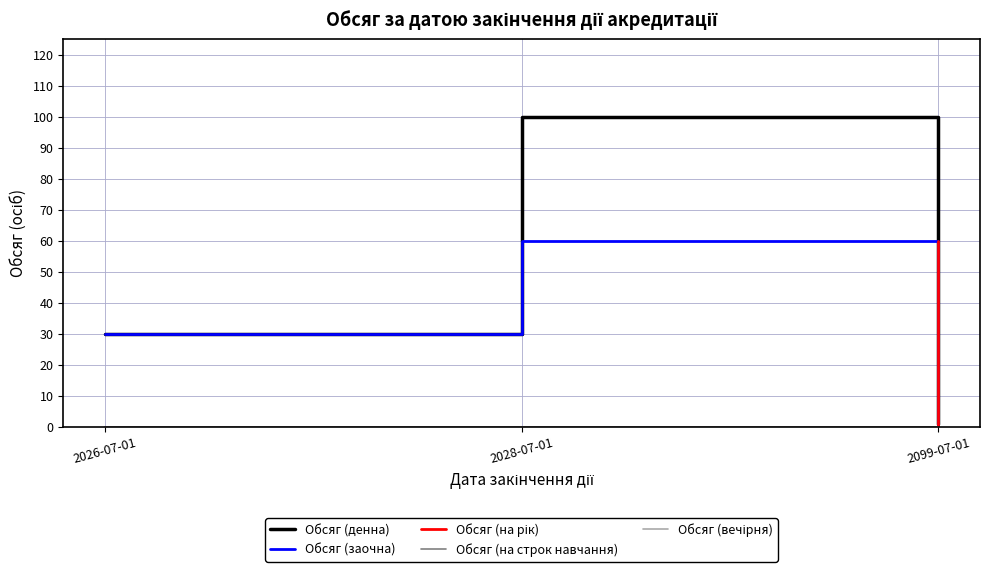

List the labels in order of Обсяг (на рік) value, smallest first.

2026-07-01, 2028-07-01, 2099-07-01